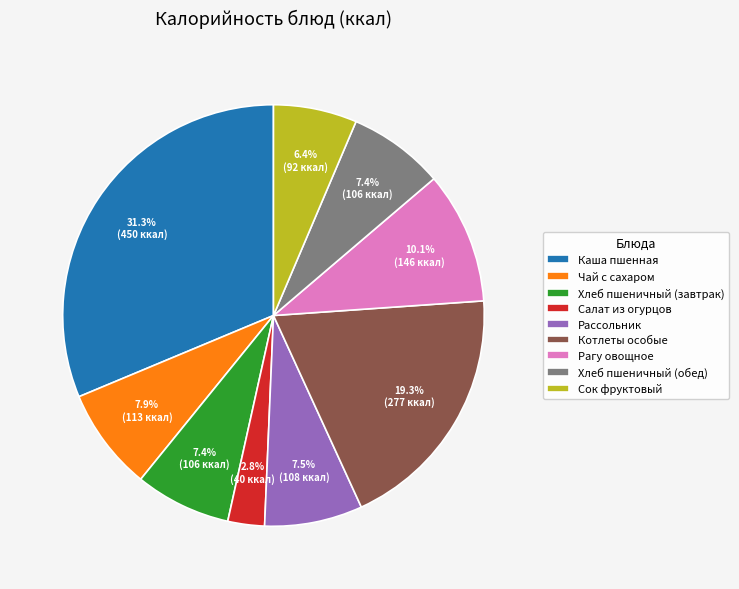

Which category has the smallest portion of the pie?

Салат из огурцов